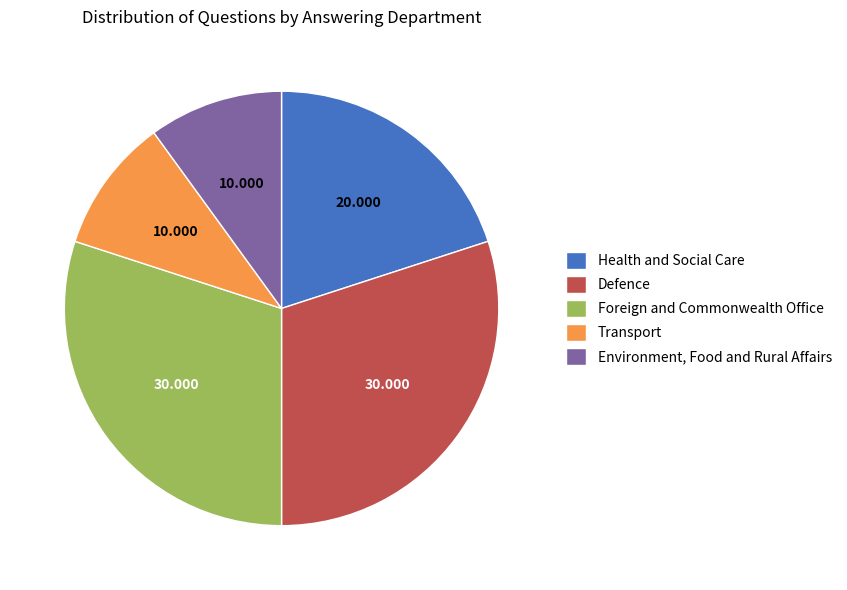

Does any single category account for the majority?

No